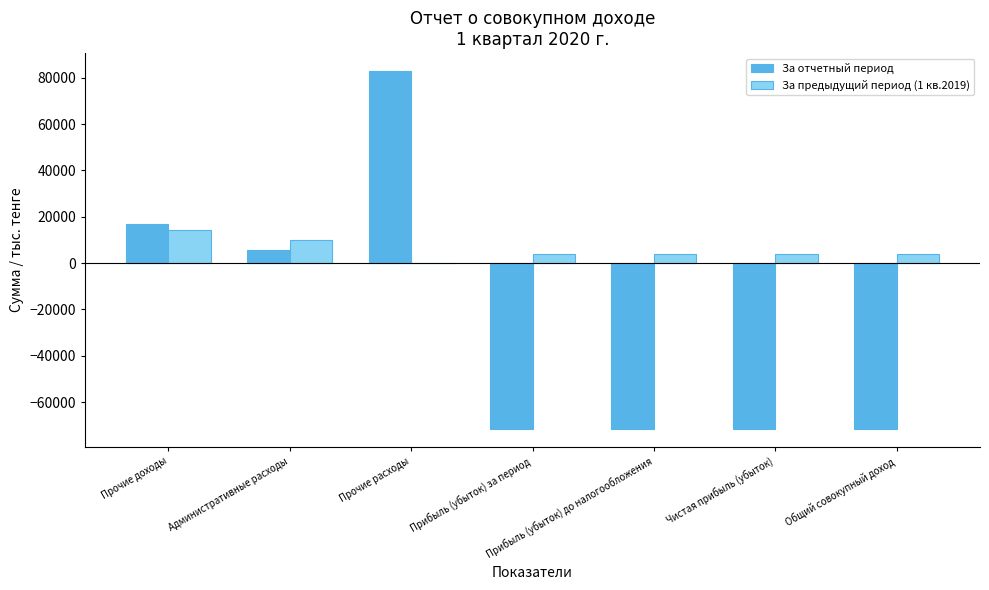

Which series has the largest range (max minus min)?

За отчетный период